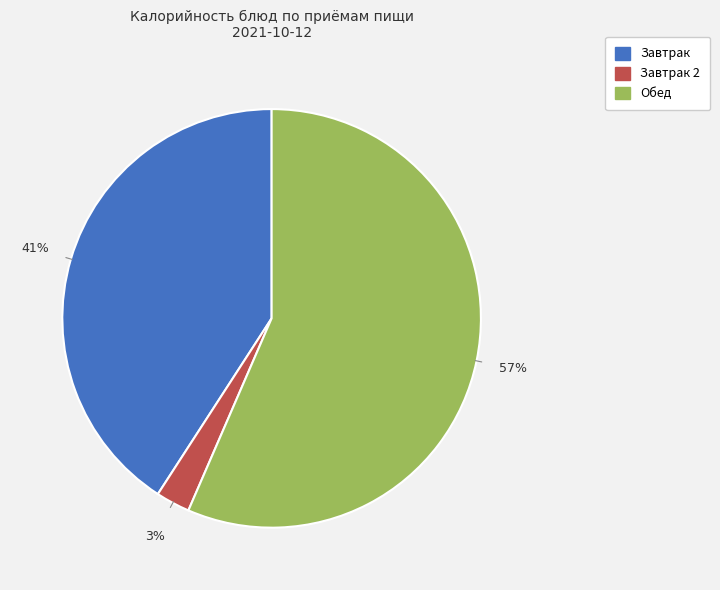

Is there any slice that represents more than half of the pie?

Yes